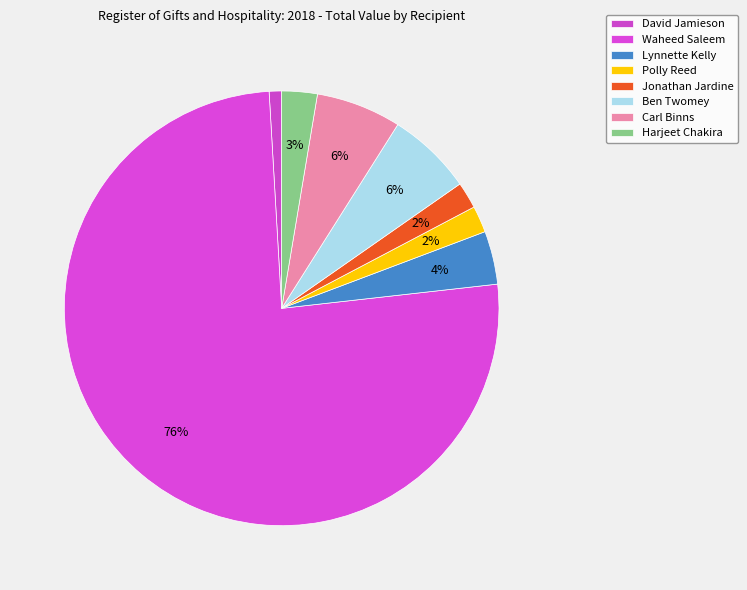

Which slice is the largest?

Waheed Saleem